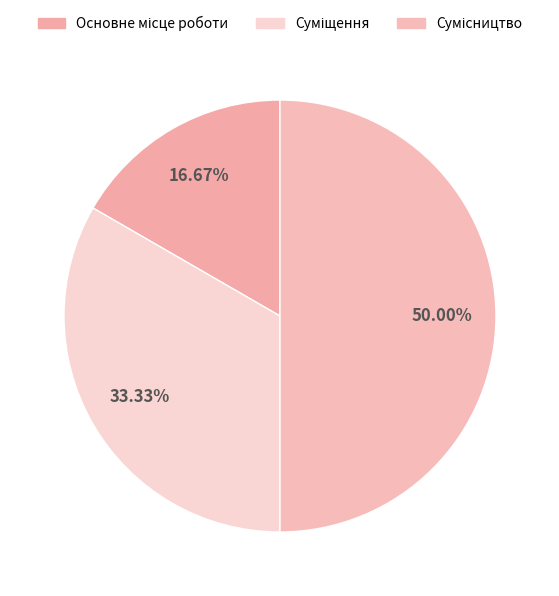

How many segments does this pie chart have?

3